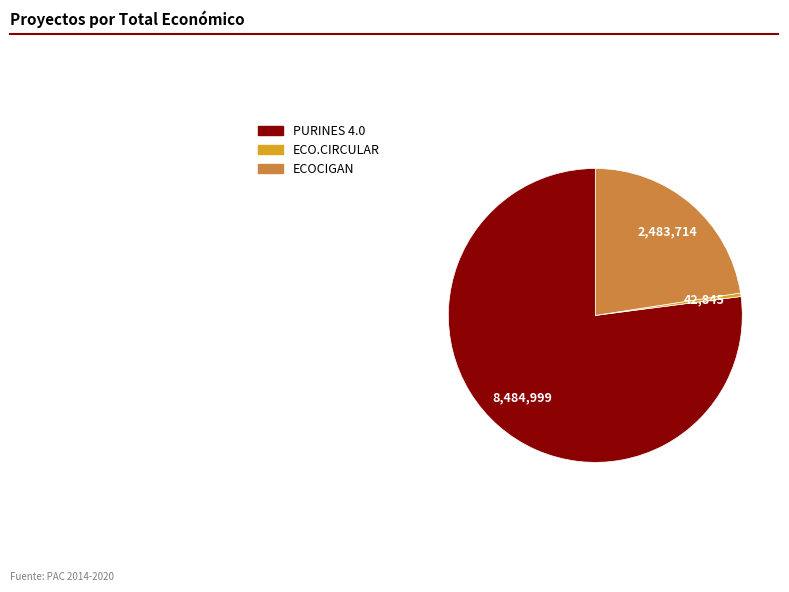

Which slice is the smallest?

ECO.CIRCULAR